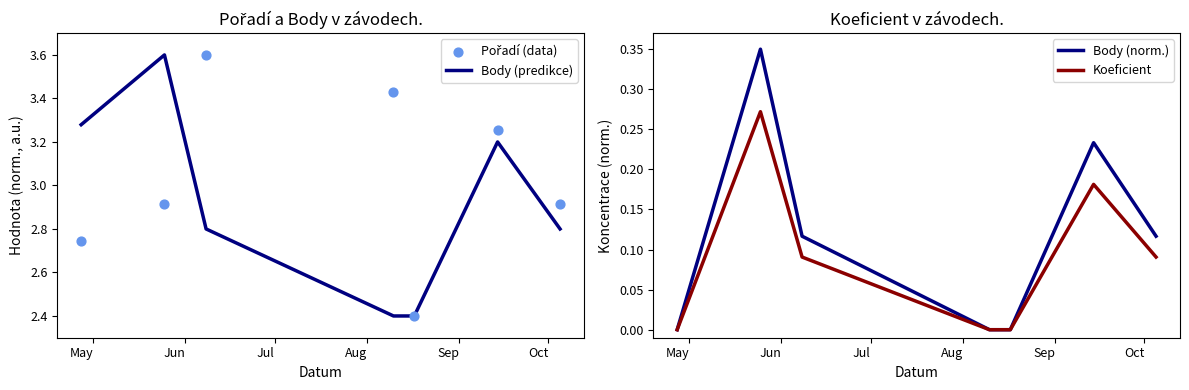

At how many categories does at least one series exceed 0?

7